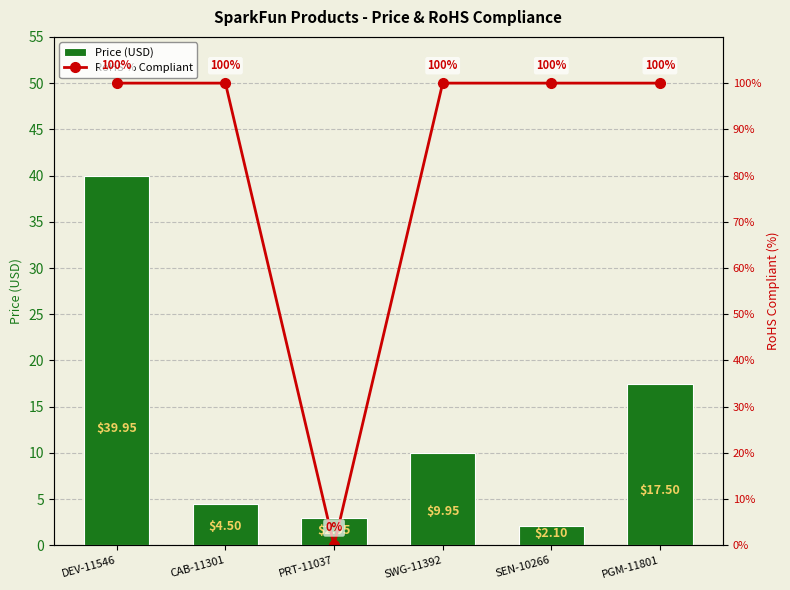

What position from the left is SEN-10266?

5